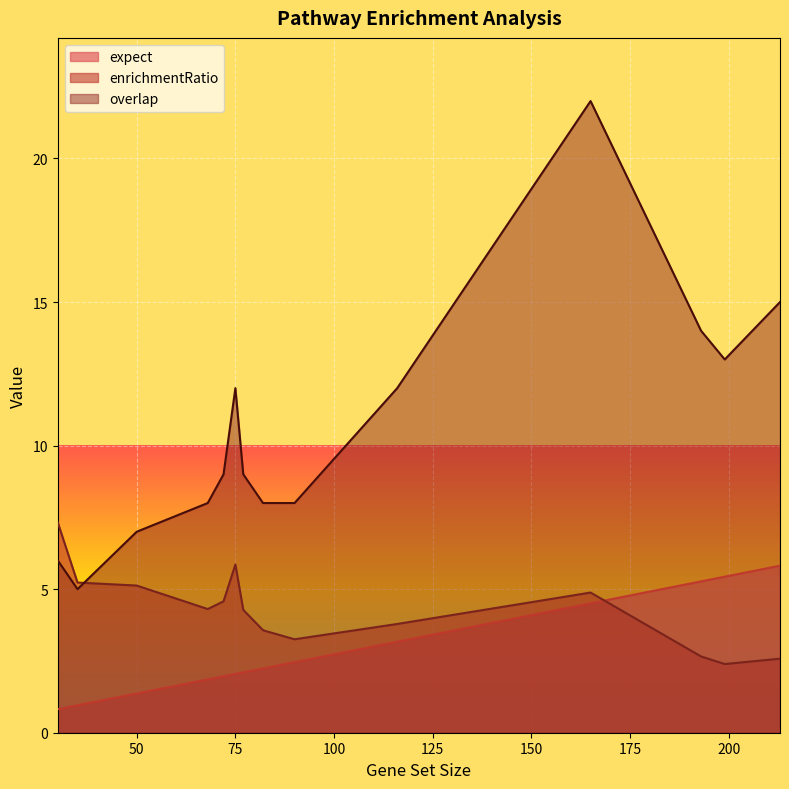

True or false: expect and overlap cross at least once.

False